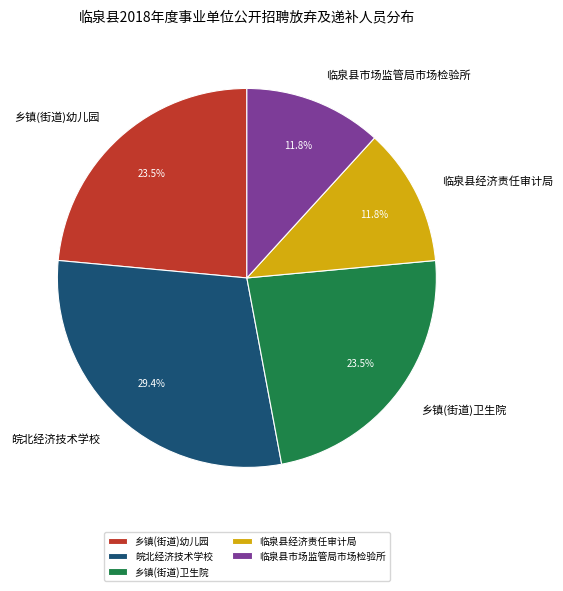

To the nearest percent, what is the combined percentage of 乡镇(街道)幼儿园 and 皖北经济技术学校?

53%